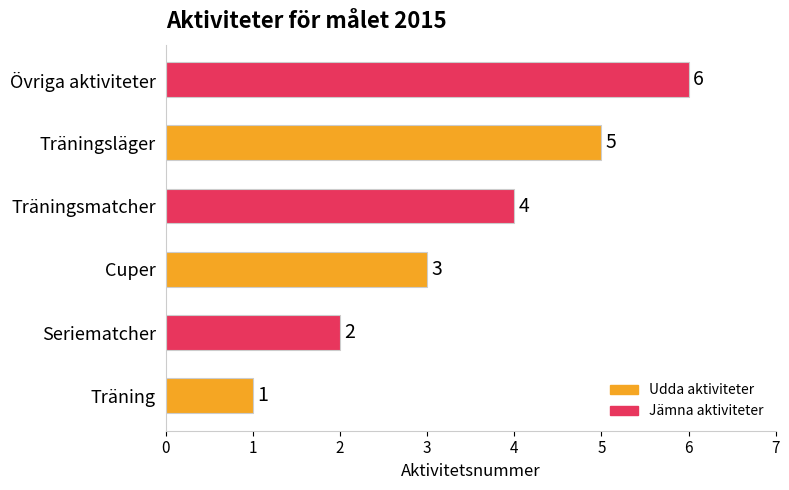

What is the ratio of the value at Övriga aktiviteter to the value at Träning?

6.0